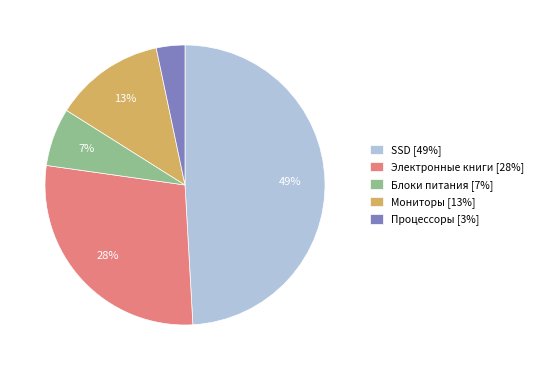

True or false: Электронные книги accounts for 28% of the total.

True